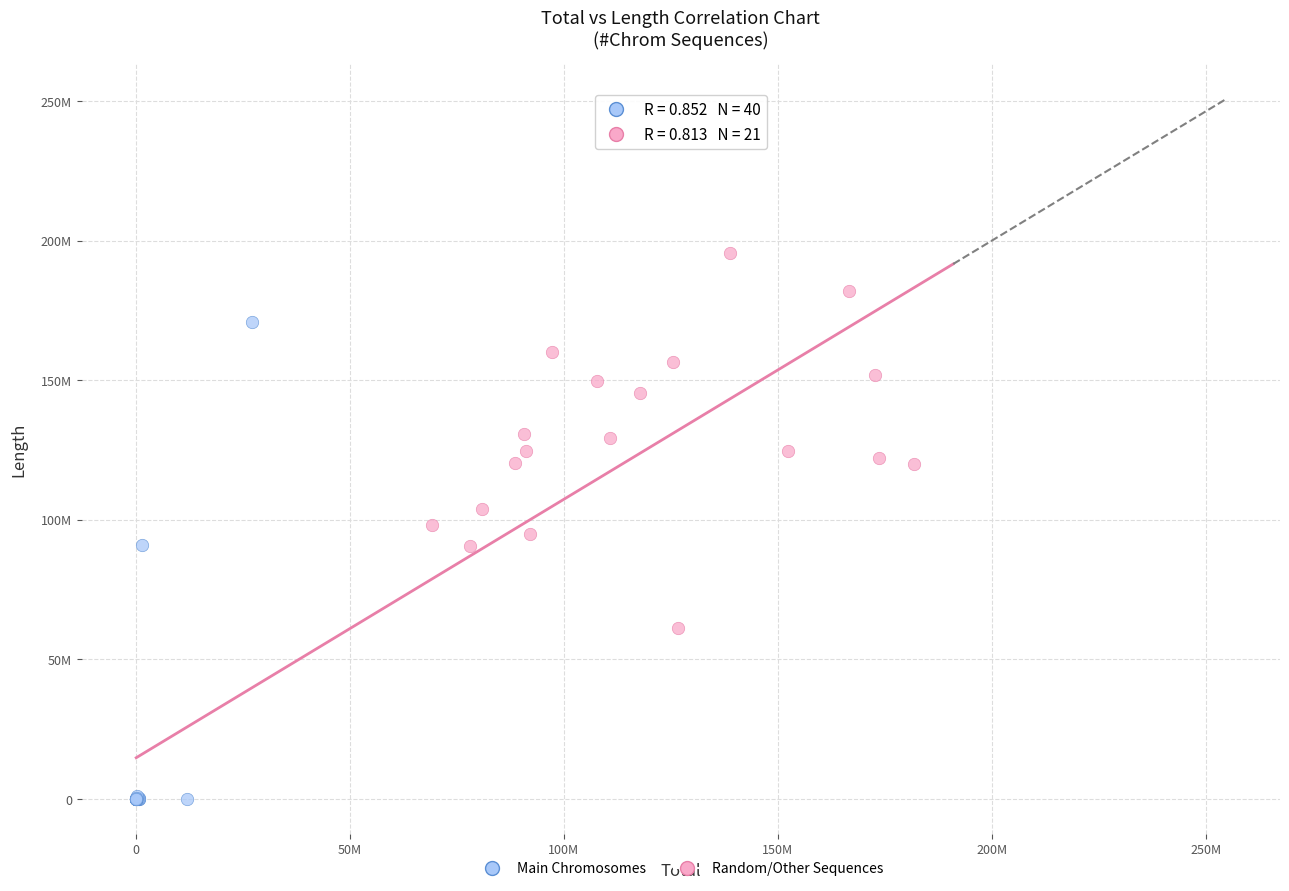

What are all the series names shown in the legend?

Main Chromosomes, Random/Other Sequences